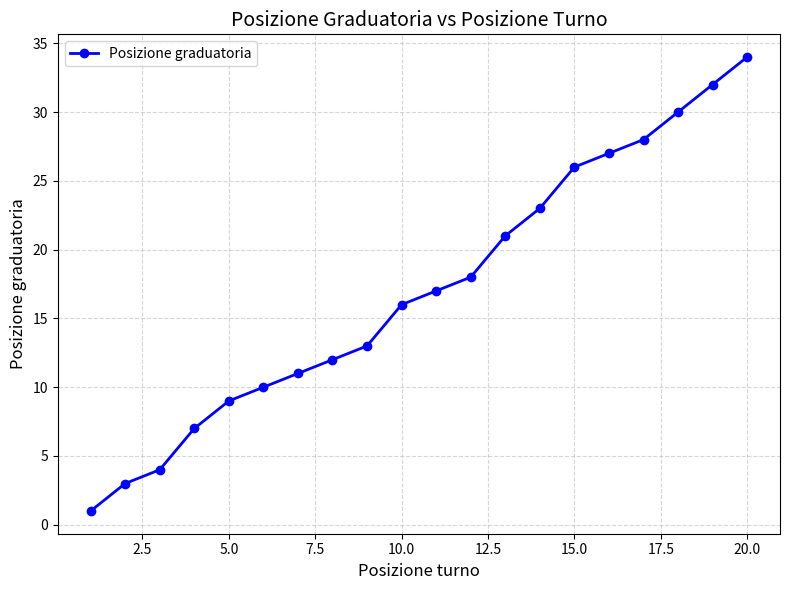

What is the maximum value shown in the chart?

34